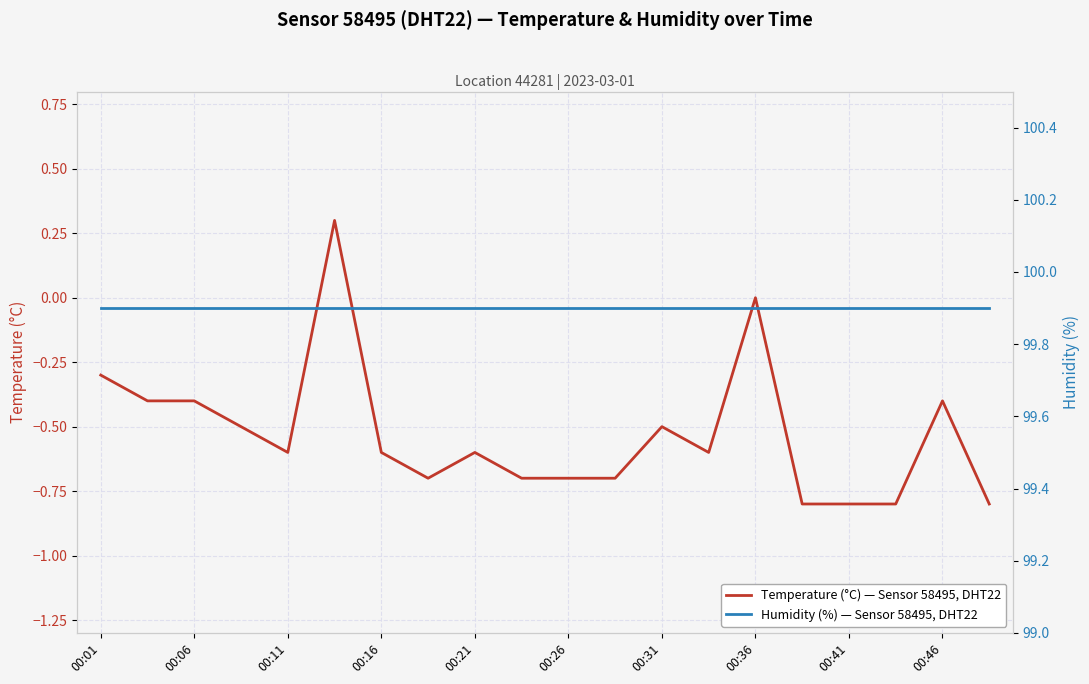

The Temperature (°C) — Sensor 58495, DHT22 series shows -0.8 at 00:41. True or false?

True